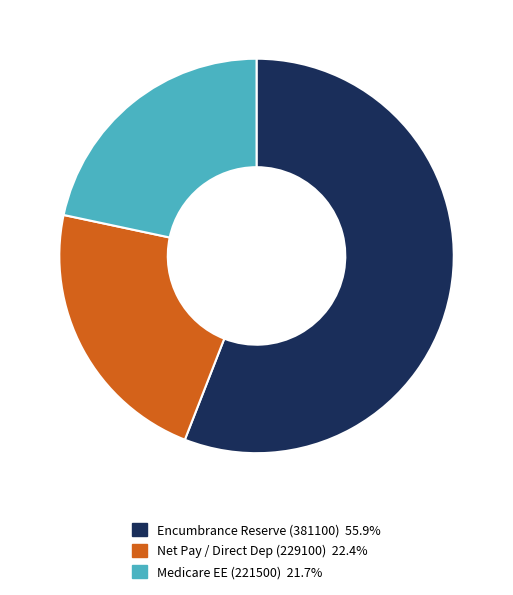

How many slices are in this pie chart?

3